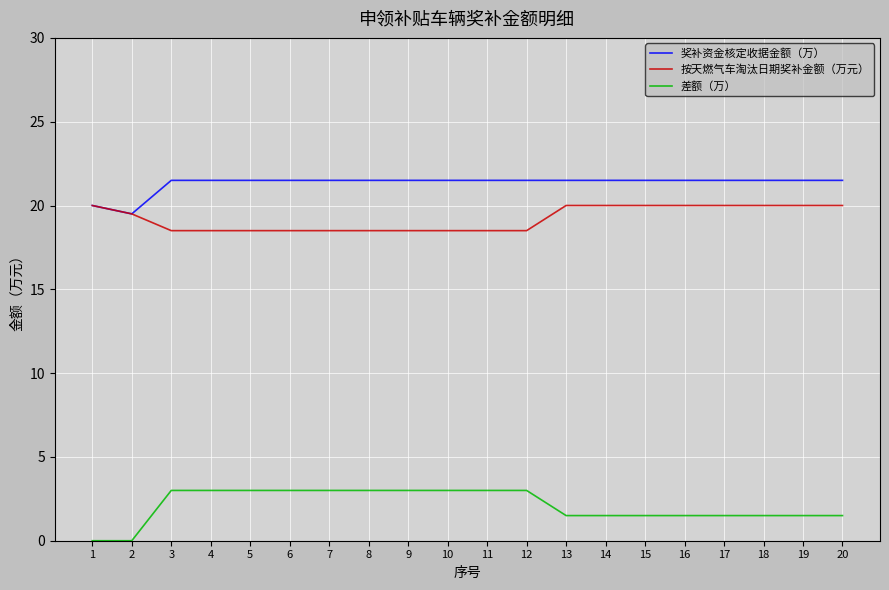

Does the chart display data point markers on the line(s)?

No